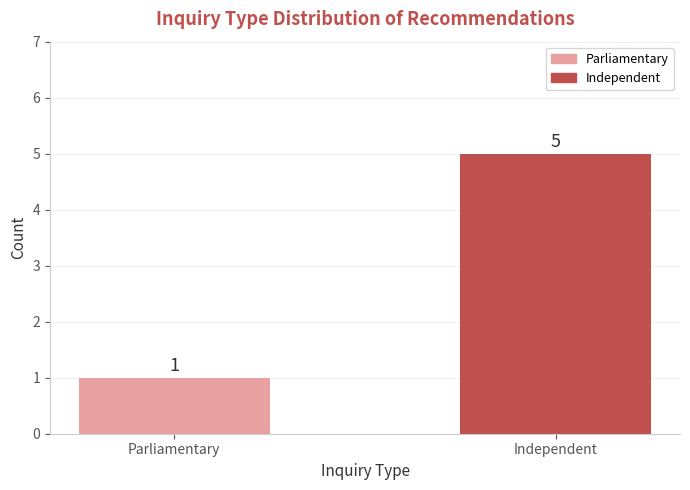

Reading left to right, transcribe all the data shown in this chart.

Parliamentary=1	Independent=5